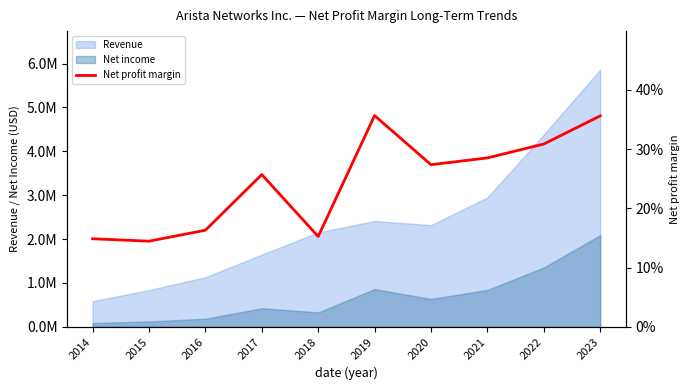

Where is the data nearest to the value 0?

2015